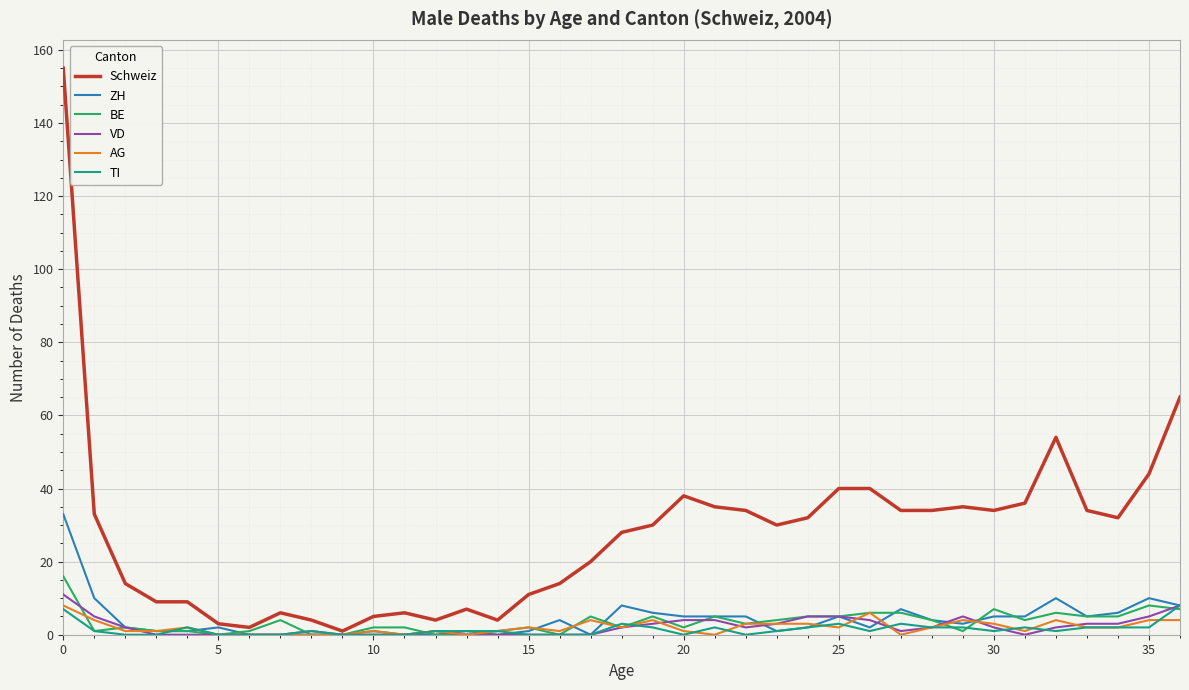

Which series has the widest spread of values?

Schweiz